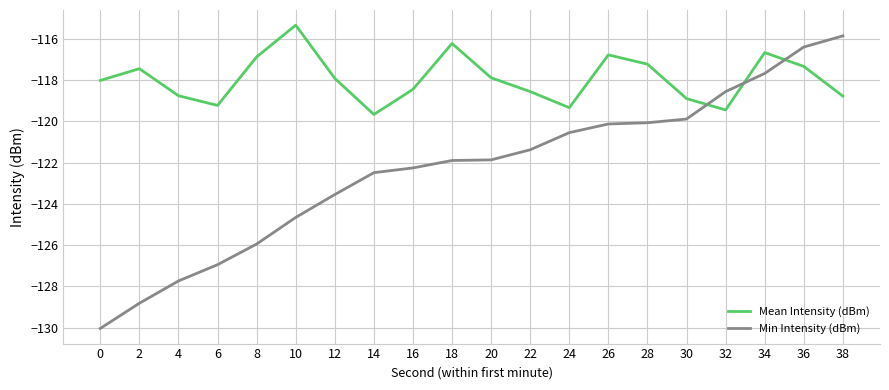

List the series in order of their peak value, lowest first.

Min Intensity (dBm), Mean Intensity (dBm)